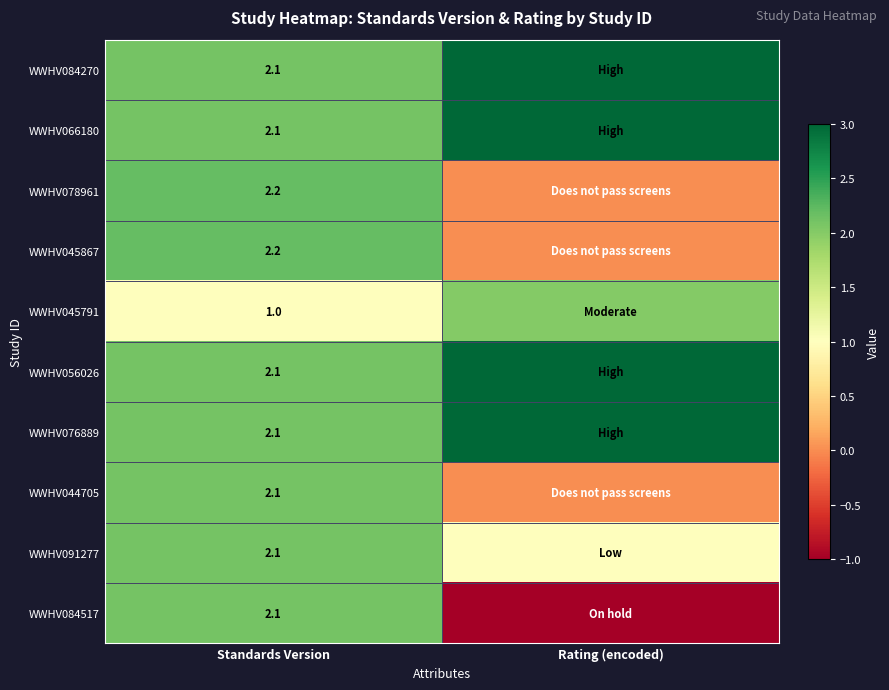

What is the spread (max minus min) of values at Standards Version?

1.2